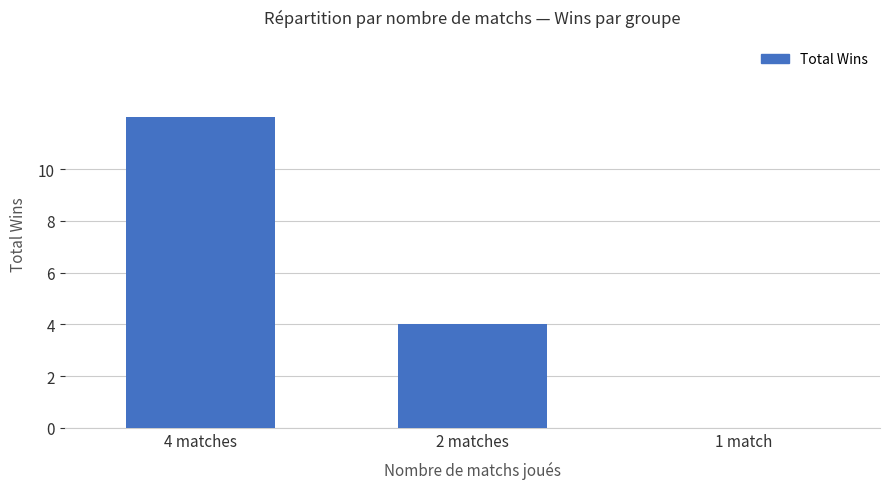

What is the sum of all values?

16